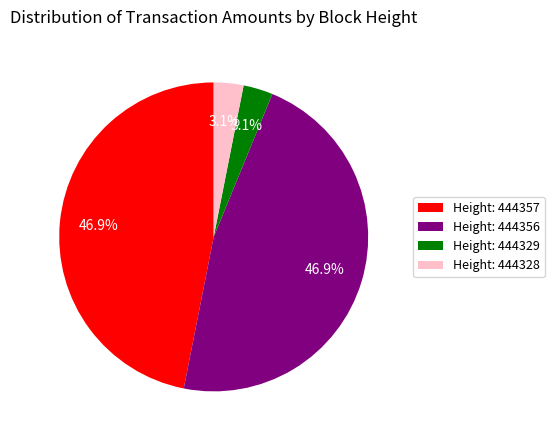

Is there a majority slice in this chart?

No